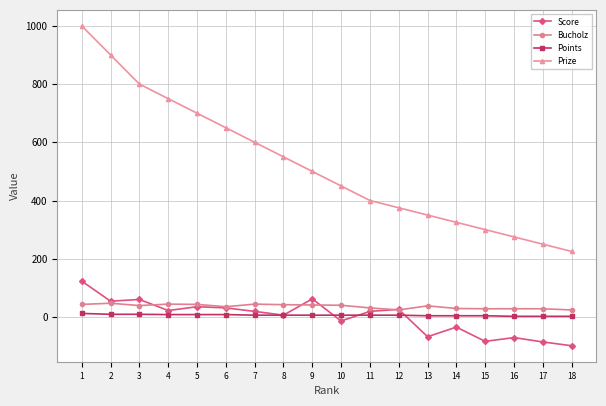

True or false: Score and Prize cross at least once.

False